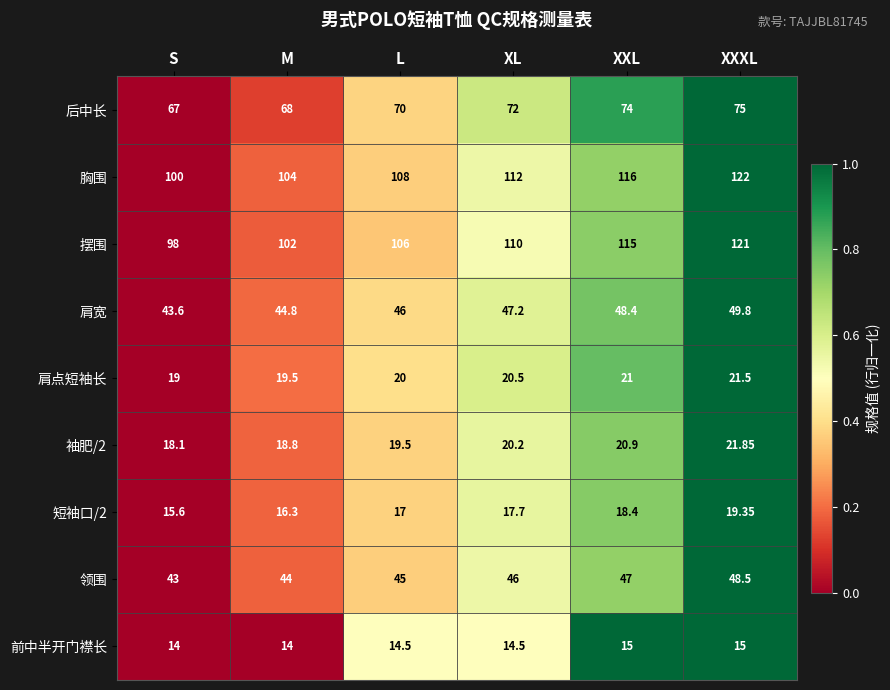

Which series has the widest spread of values?

摆围